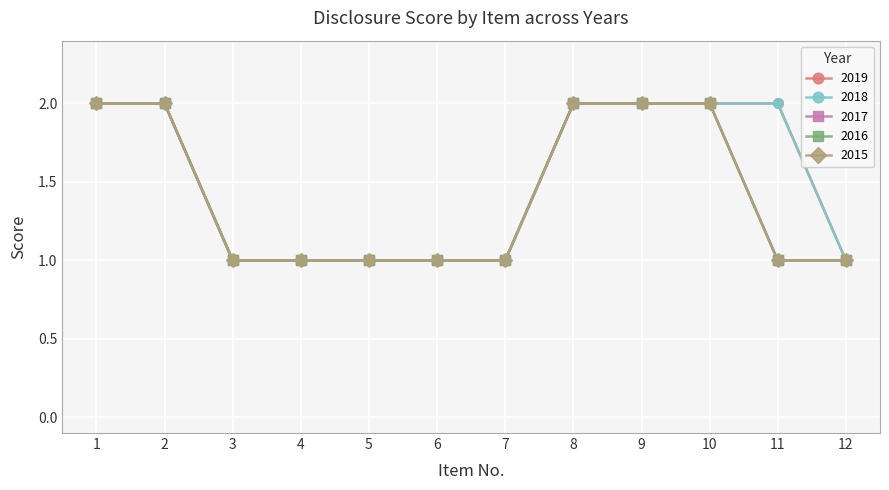

Which series changed the most between 2 and 5?

2019